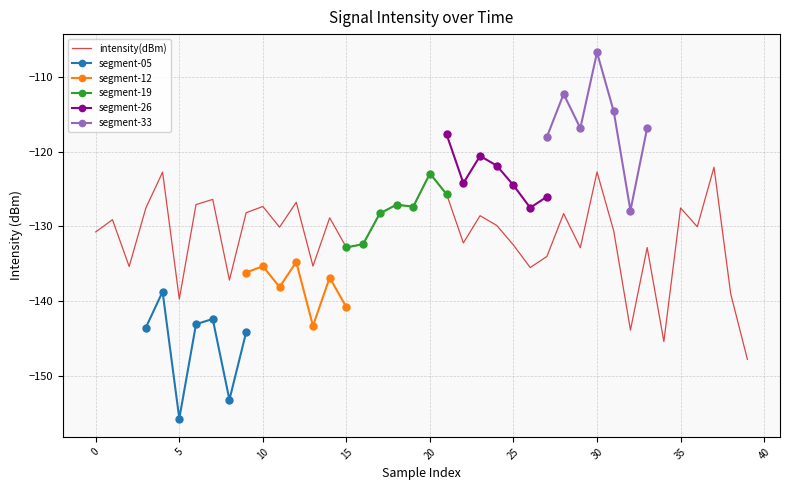

Is it true that the value at 30 is -197.1?

False